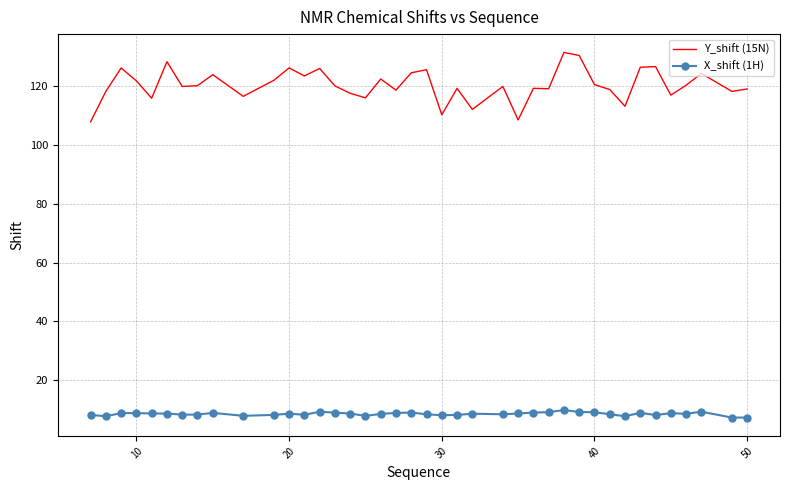

What is the minimum value for X_shift (1H)?

7.2